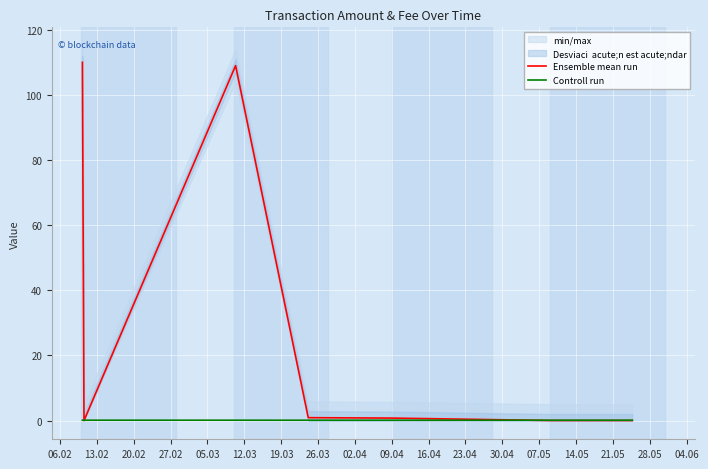

What is the highest value of the Ensemble mean run series?

110.0